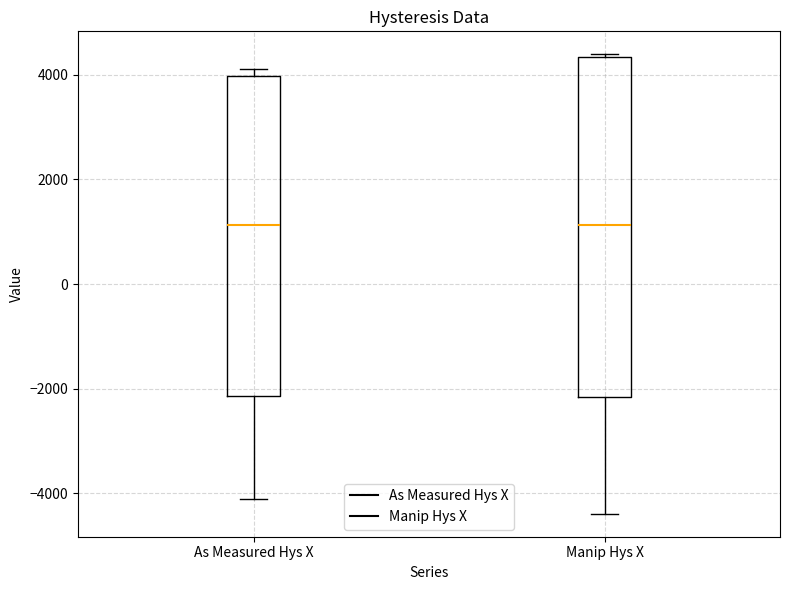

Reading left to right, transcribe this box plot: for each box, give where its median line is, the range the box spans, and where its two whiskers end, as read against the y-axis. The values are not printed on the chart, so give them approximately, as read against the axis.

As Measured Hys X: median 1200, box -2200 to 4000, whiskers -4200 to 4200
Manip Hys X: median 1200, box -2200 to 4400, whiskers -4400 to 4400